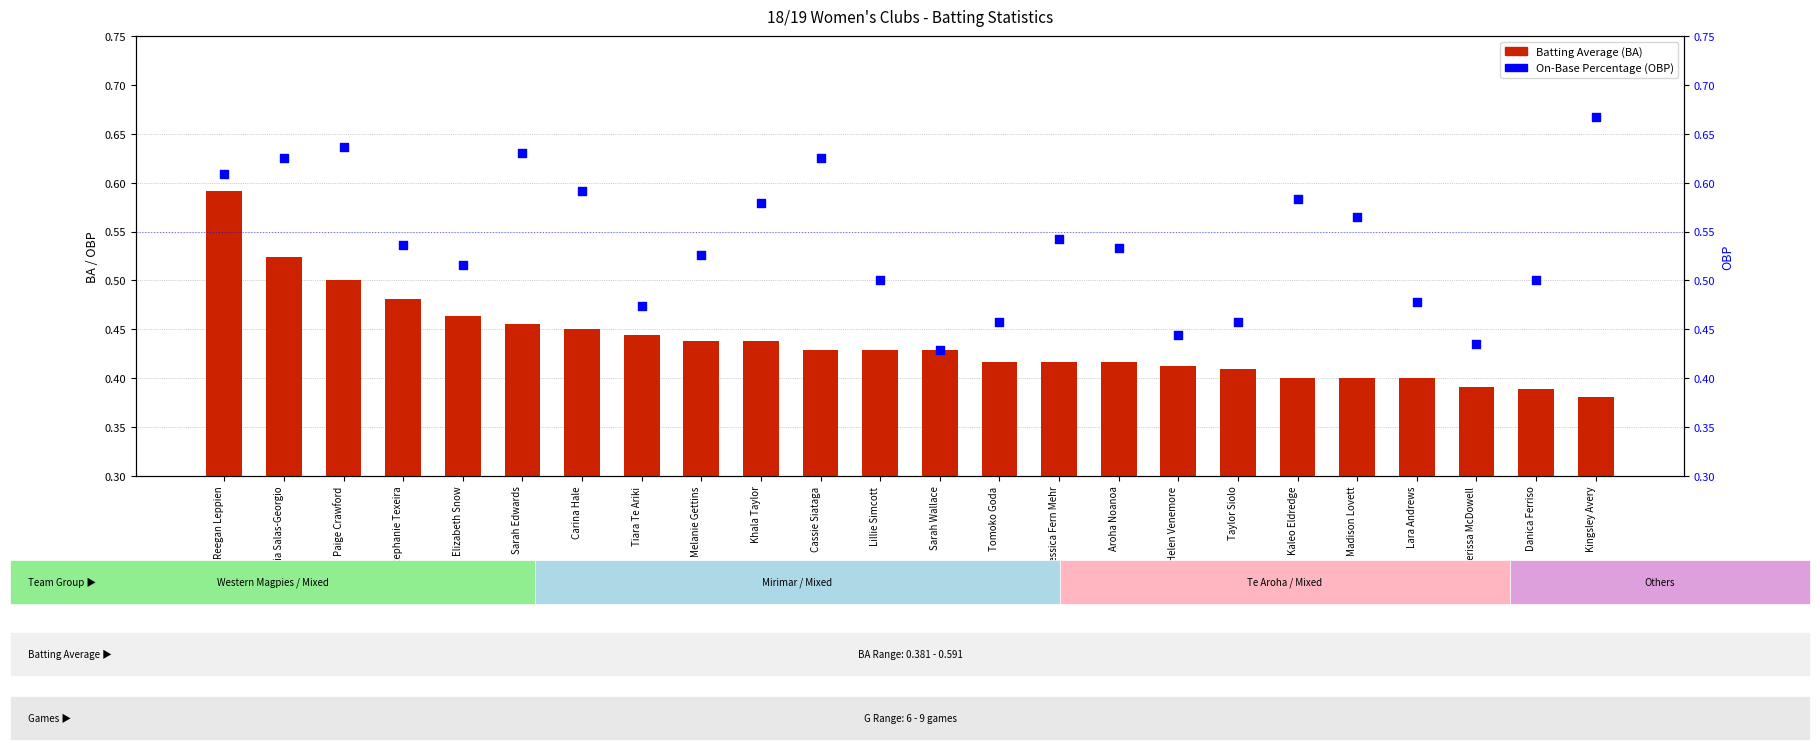

Which series reaches the maximum Y coordinate?

OBP